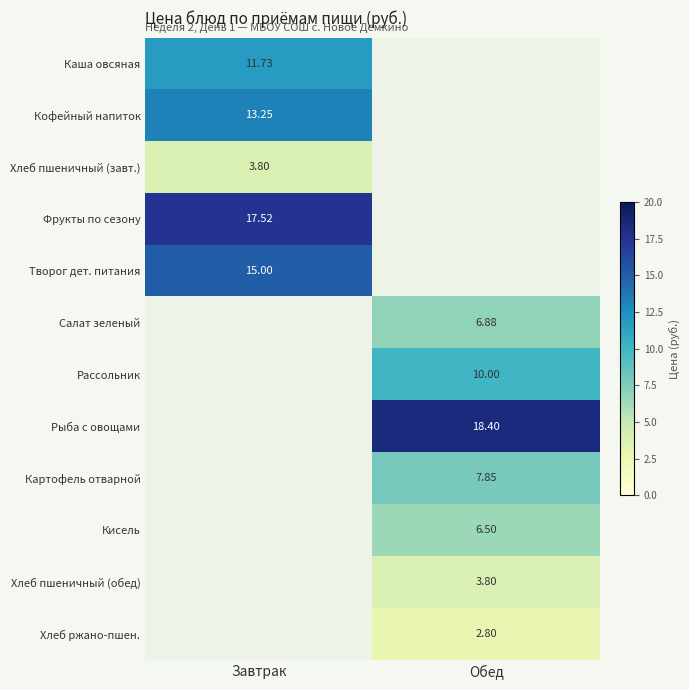

At how many categories does at least one series exceed 5?

2